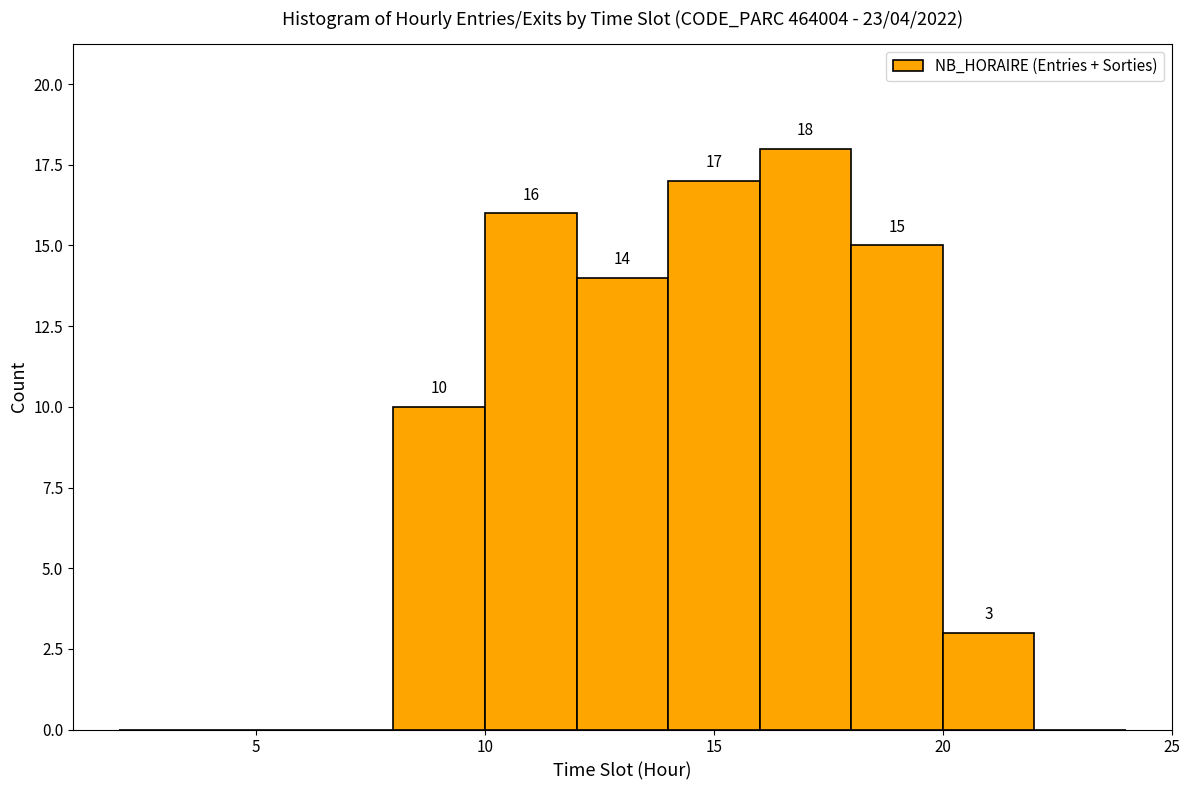

Which range on the x-axis has the tallest bar?

16 to 18